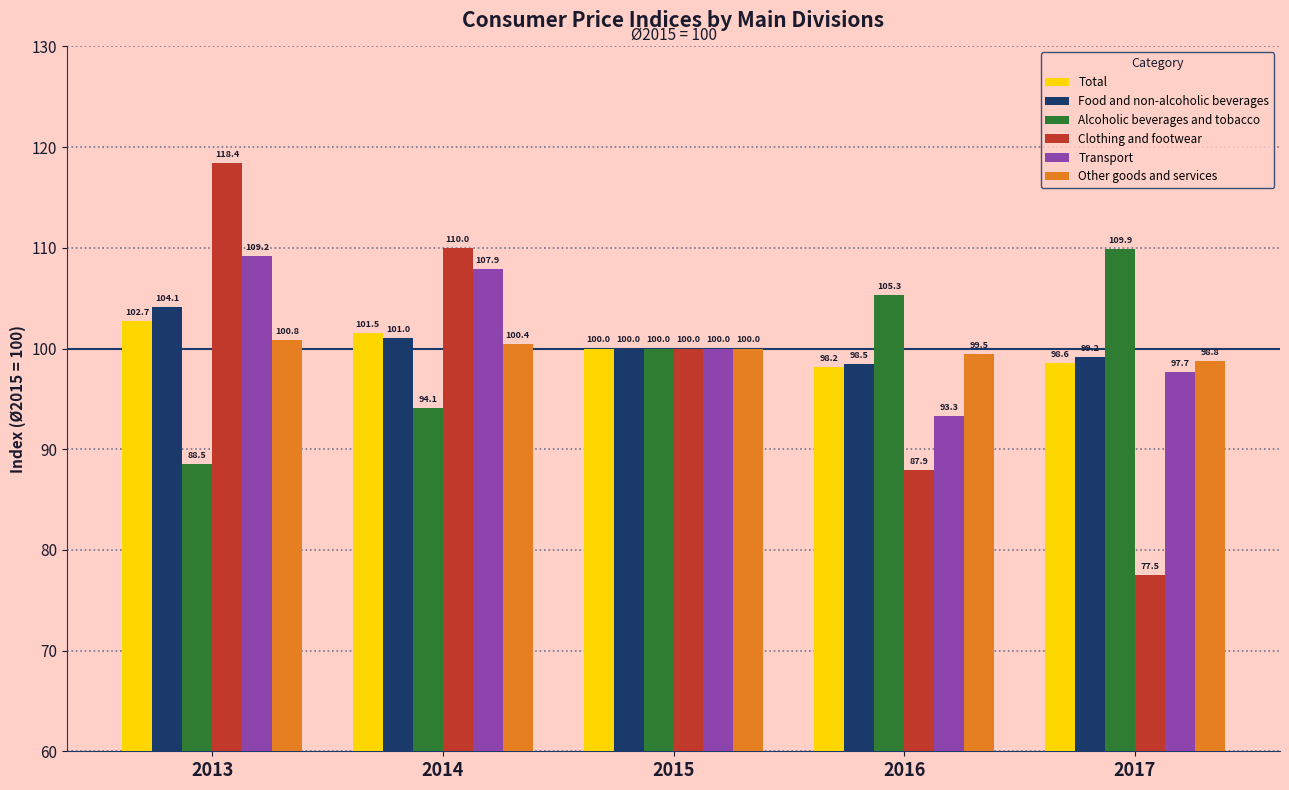

The Food and non-alcoholic beverages series shows 99.2 at 2017. True or false?

True